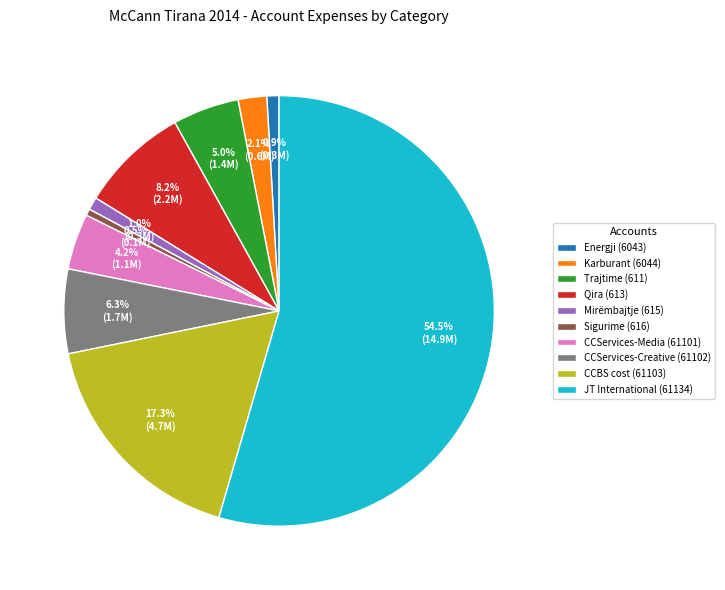

What is the largest slice in the pie chart?

JT International (61134)